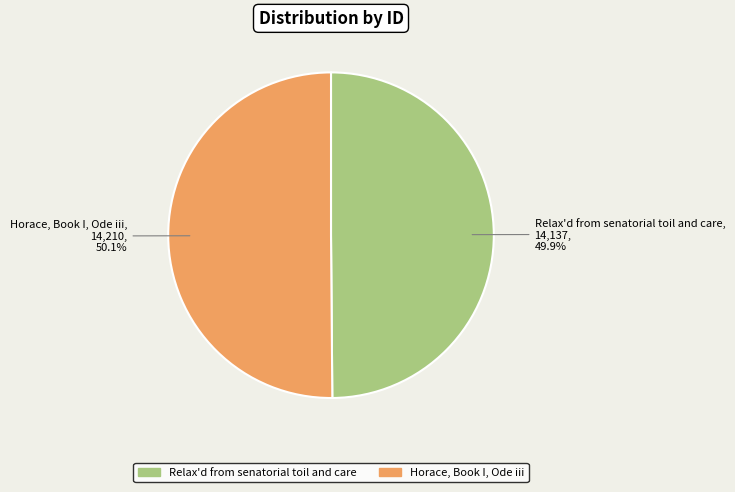

How many segments does this pie chart have?

2